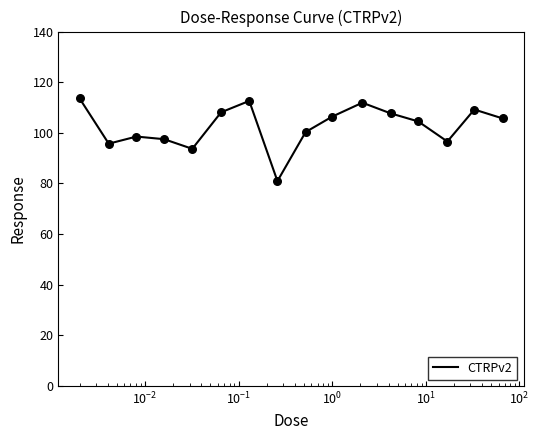

What is the greatest value displayed?

113.6